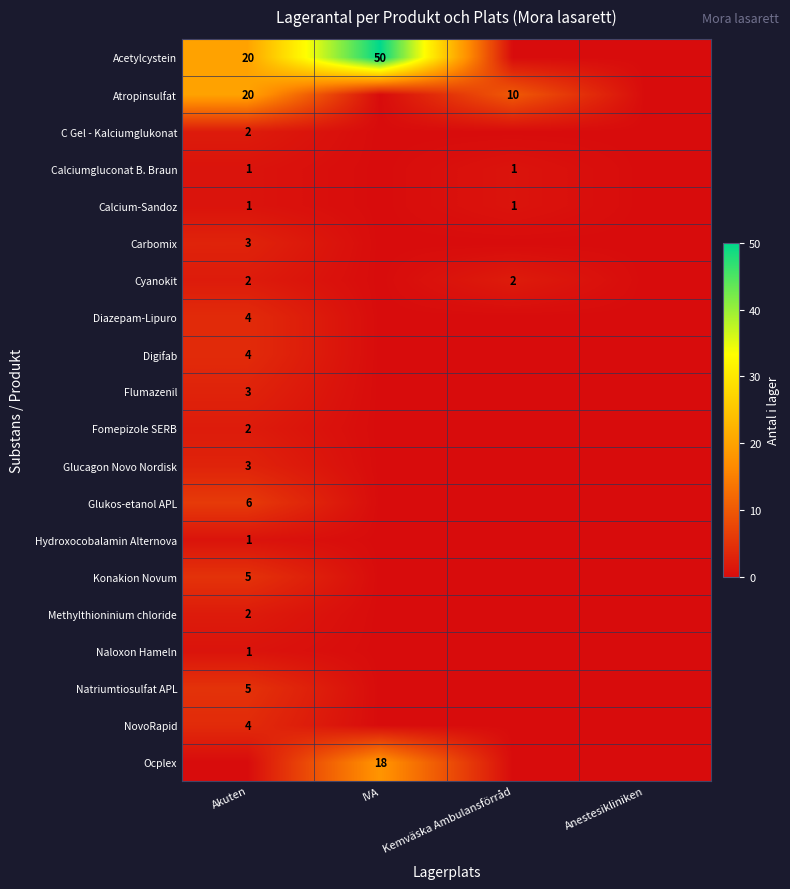

The Atropinsulfat series shows 20 at Akuten. True or false?

True